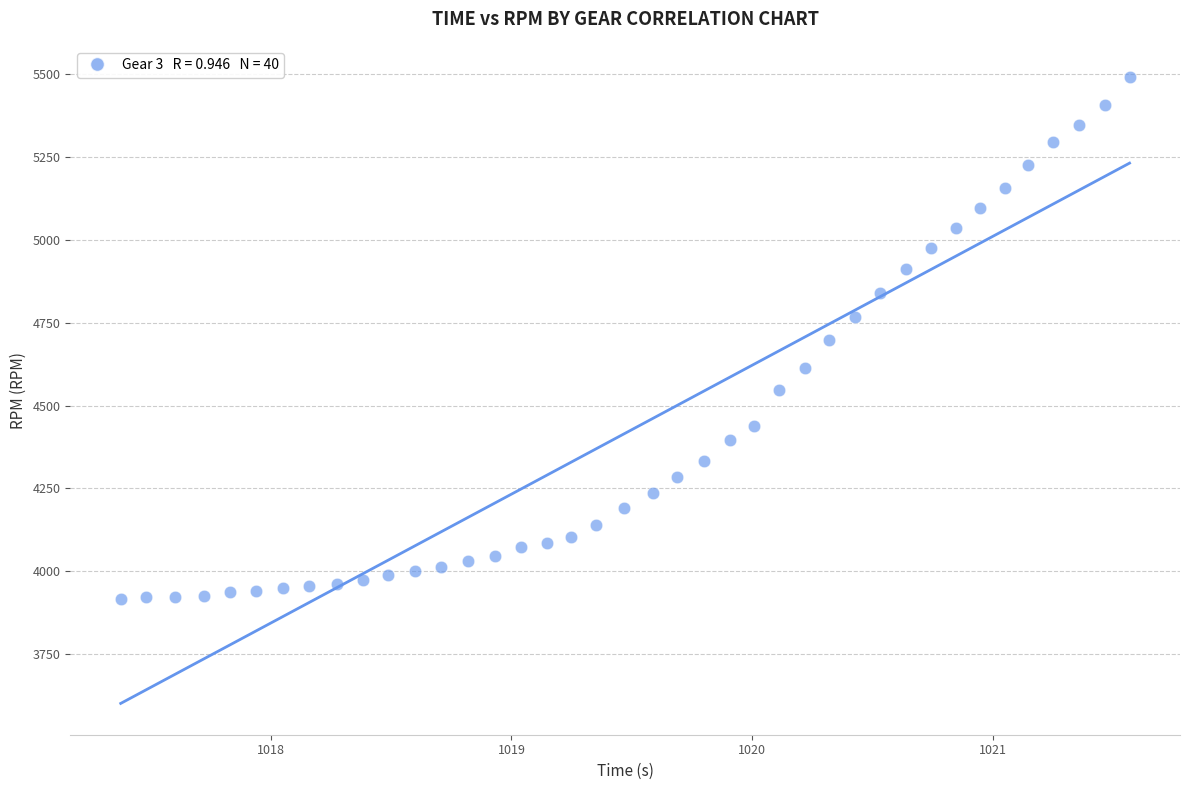

What is the range of Y values (max minus min)?

1574